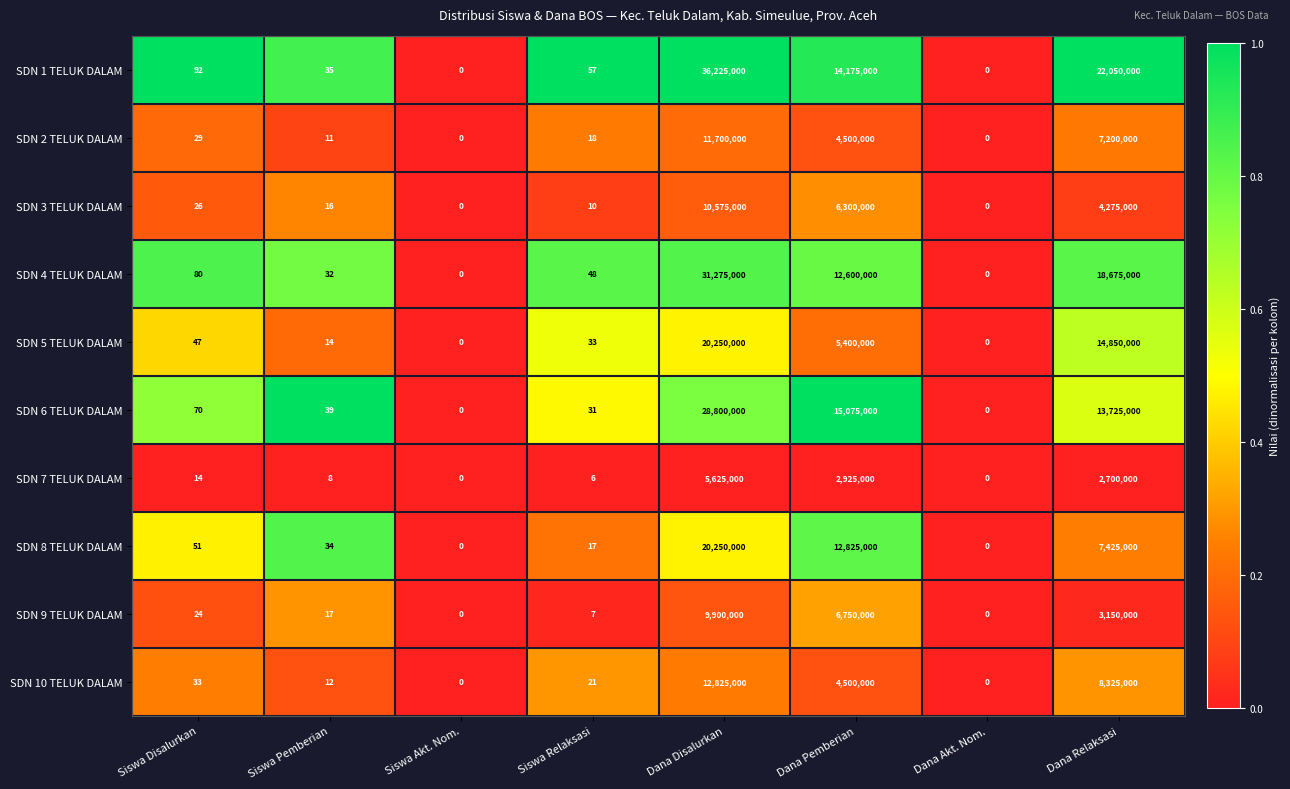

What is the difference between the SDN 4 TELUK DALAM values at Dana Disalurkan and Dana Relaksasi?

12600000